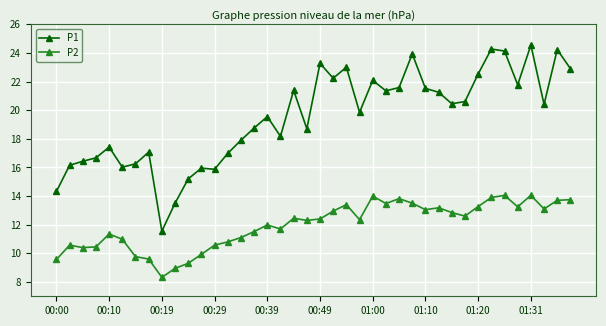

Which series has the widest spread of values?

P1